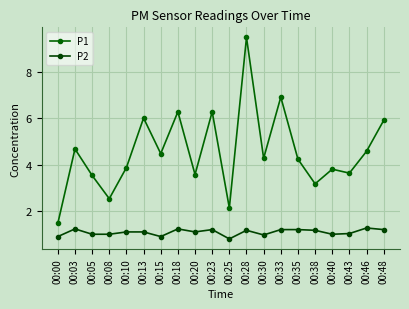

Which series has the widest spread of values?

P1